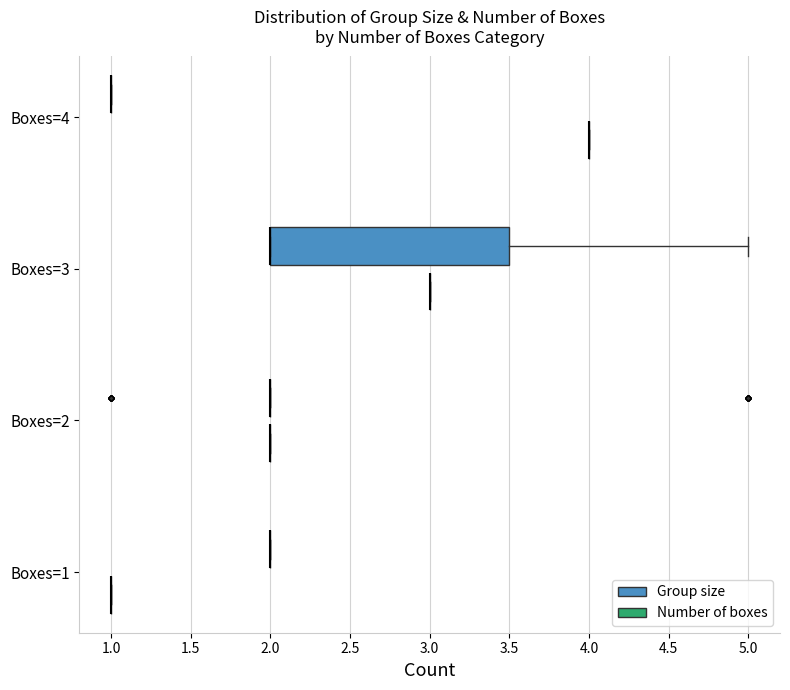

Count the Group size values in the range 2 to 3.

29